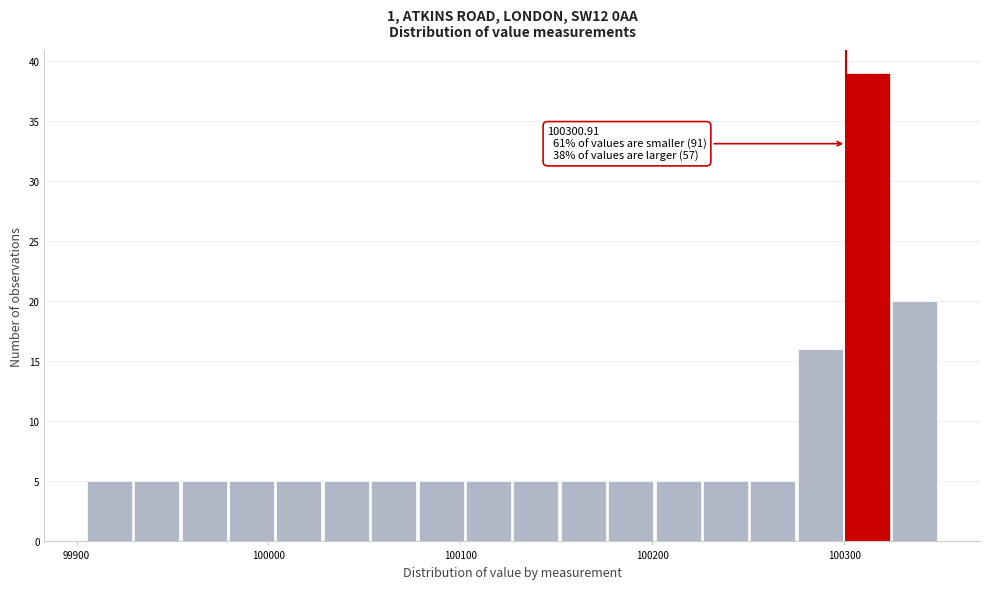

Read against the x-axis, roughly where is the centre of the tallest bar?

100310